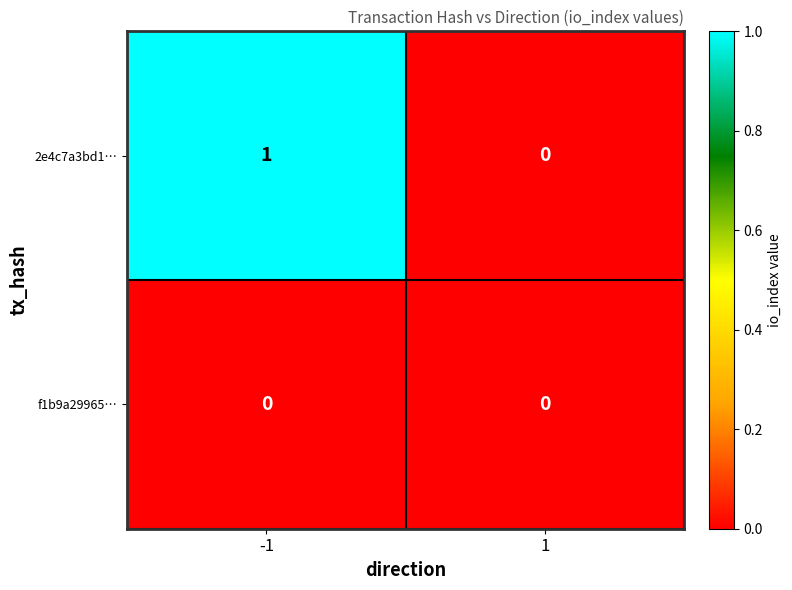

The 2e4c7a3bd1… series shows 1 at -1. True or false?

True